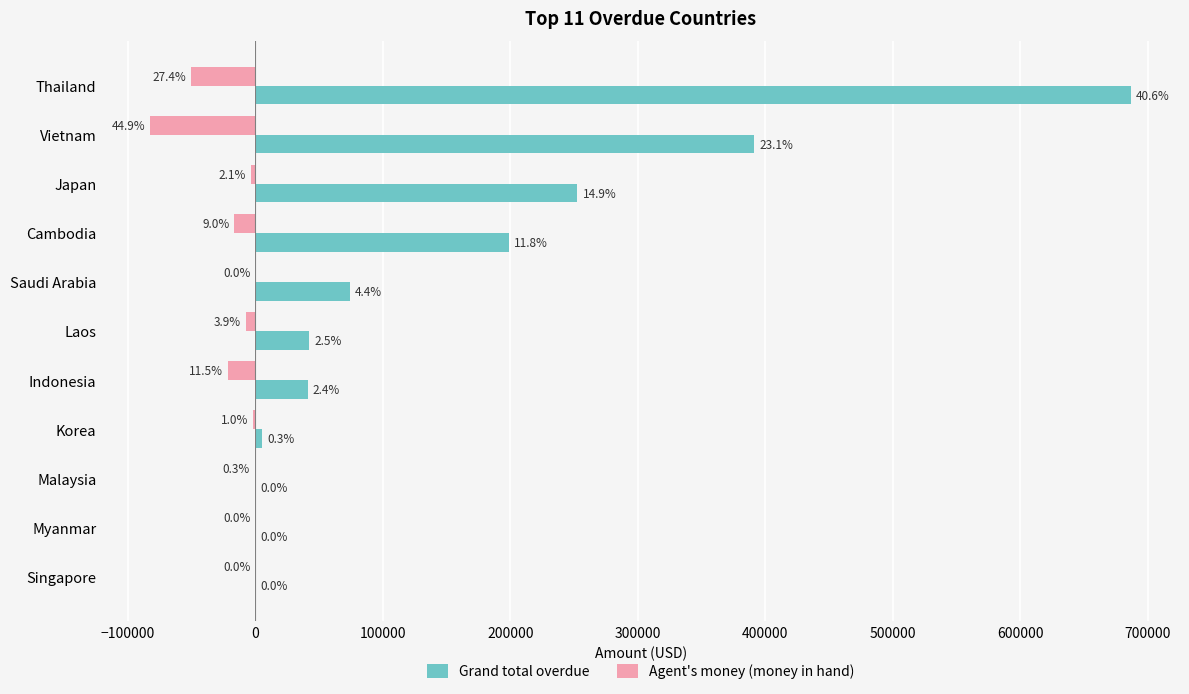

At how many categories does at least one series exceed 35617?

7